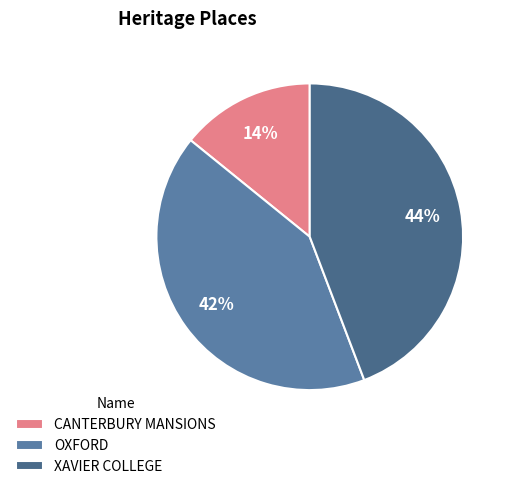

Which slice is the largest?

XAVIER COLLEGE